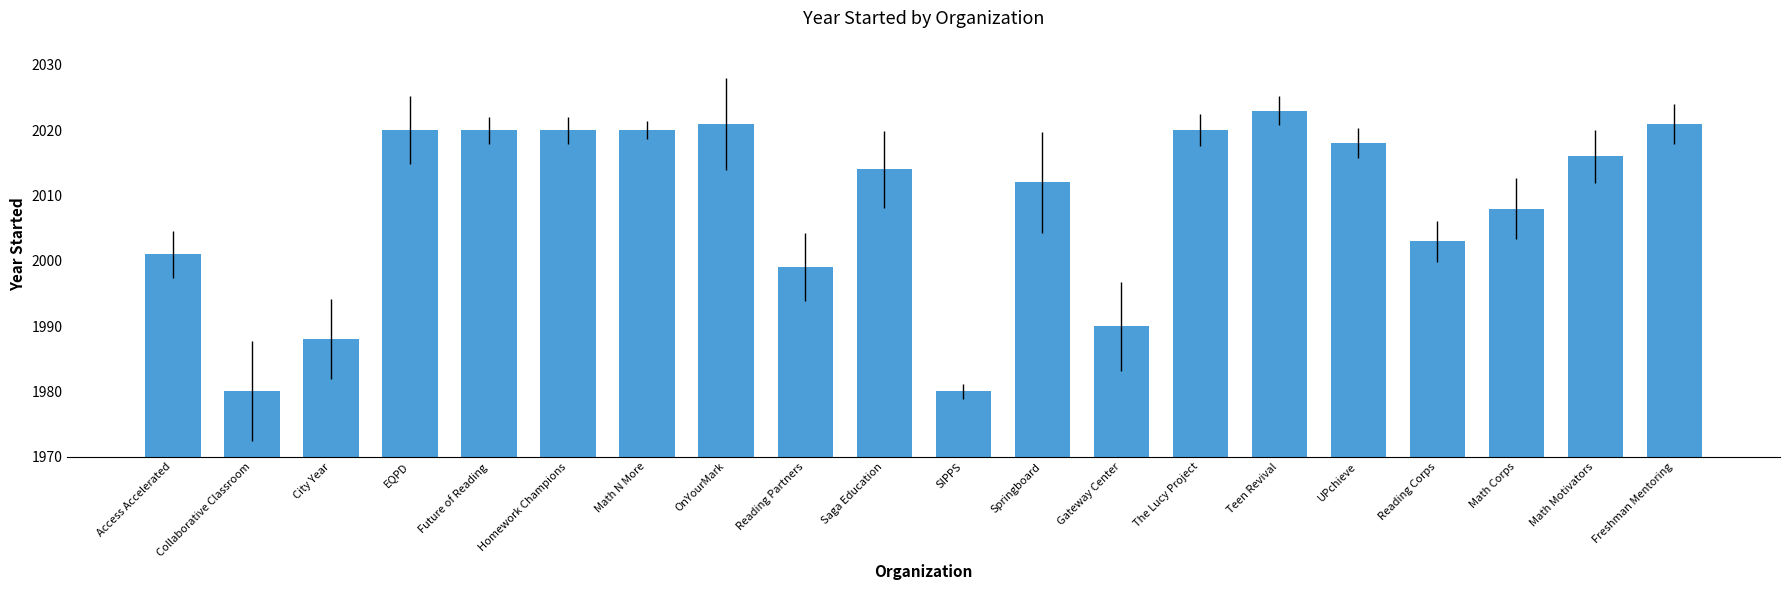

What is the ratio of the value at Saga Education to the value at EQPD?

1.0